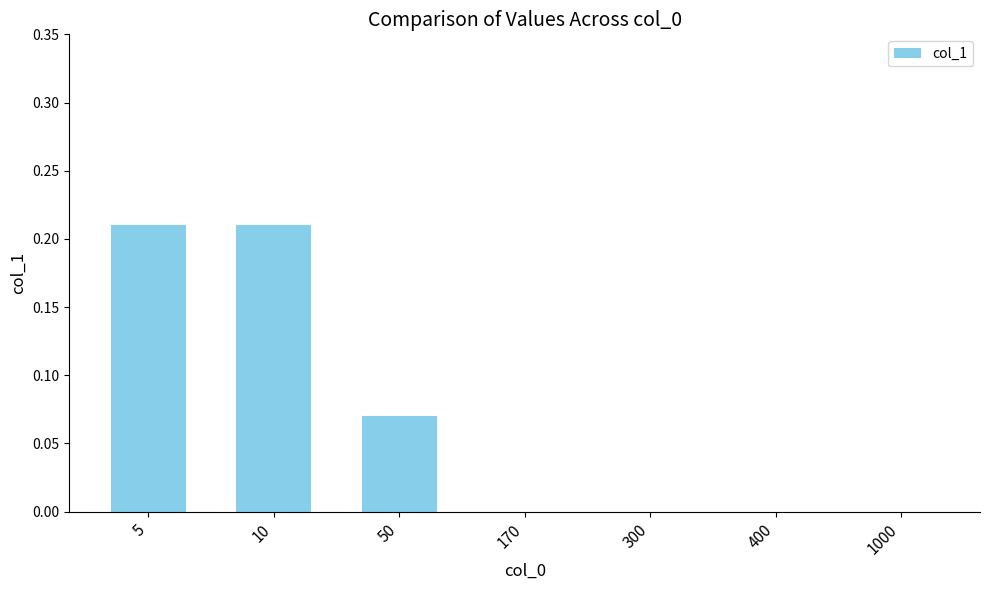

What is the sum of all values?

0.5